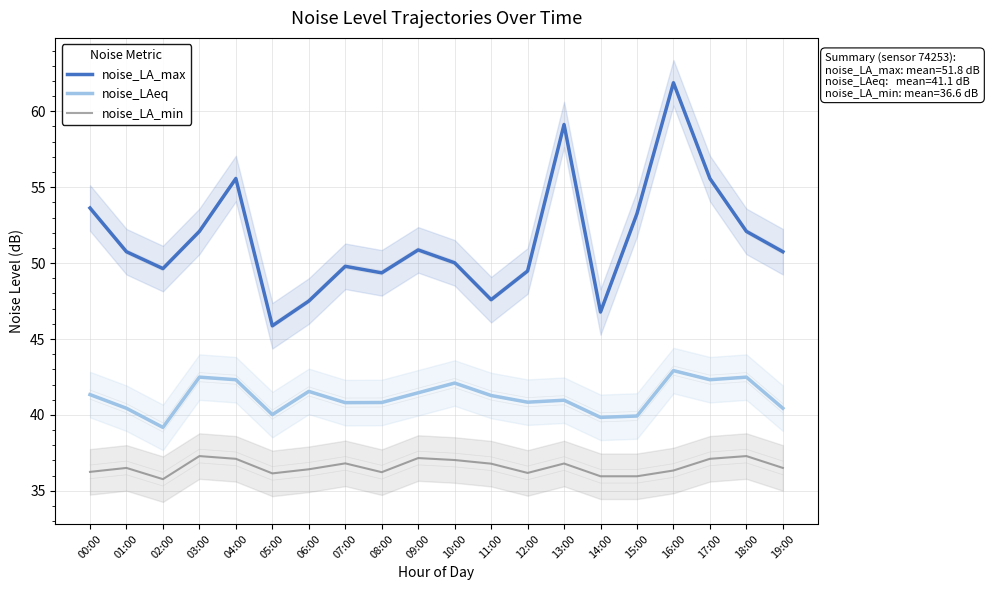

What is the label of the 14th point from the left?

13:00